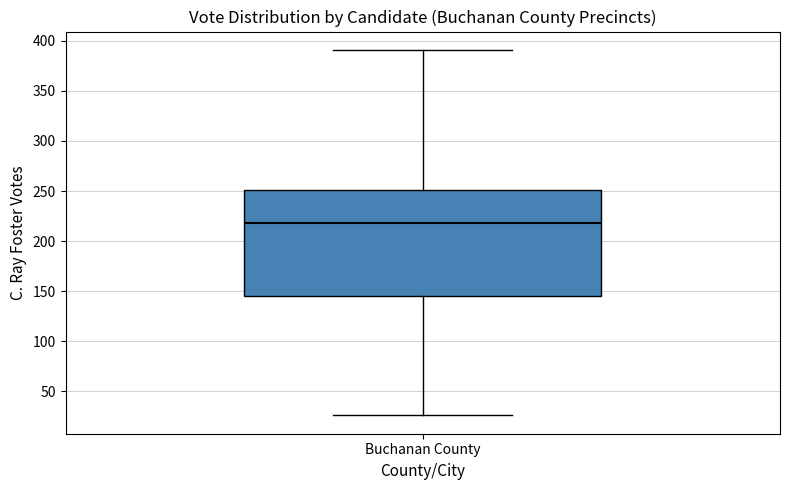

Read this box plot against the y-axis: the position of the median line, the range covered by the box, and the ends of both whiskers. The values are not printed on the chart, so give them approximately, as read against the axis.

median 220, box 145 to 250, whiskers 25 to 390